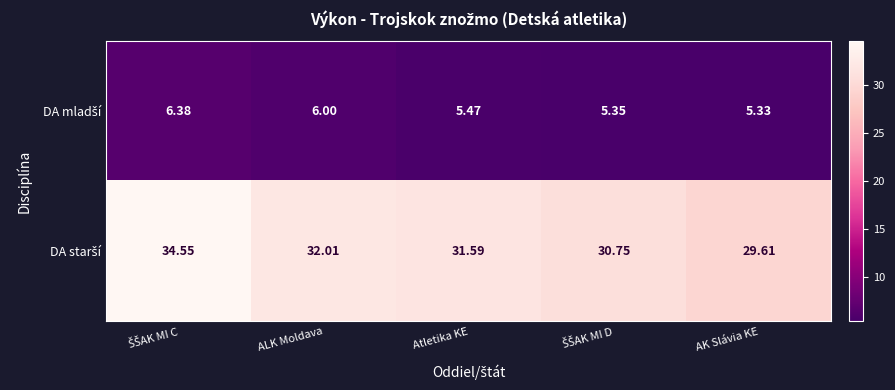

At which category does the chart reach its minimum across all series?

AK Slávia KE